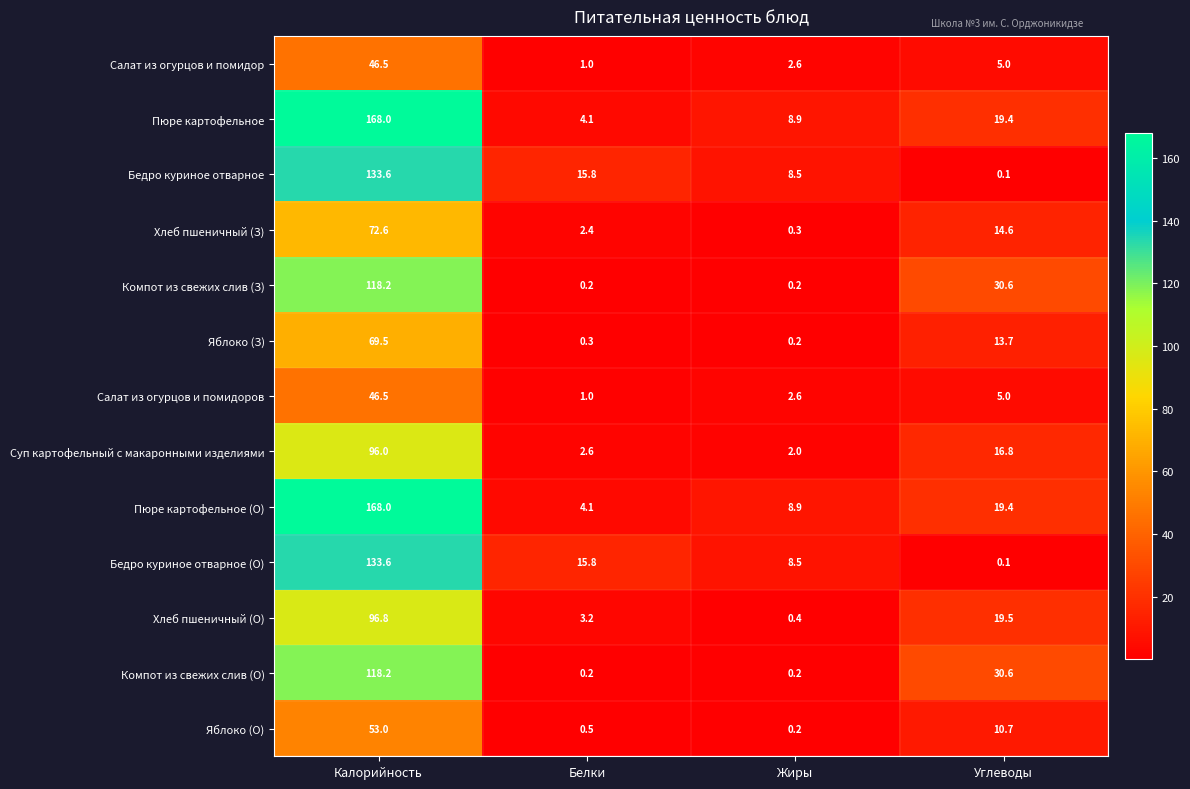

What is the maximum value shown in the chart?

168.0